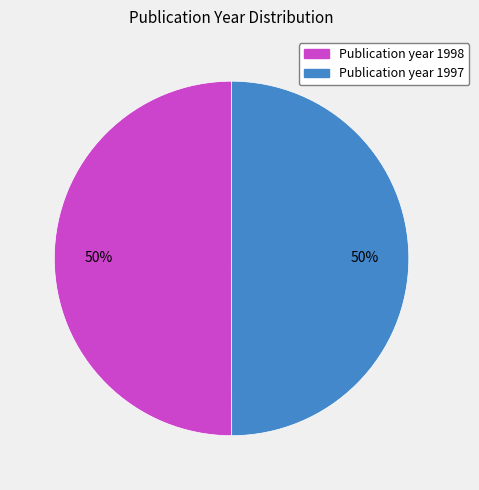

To the nearest percent, what is the average slice percentage?

50%